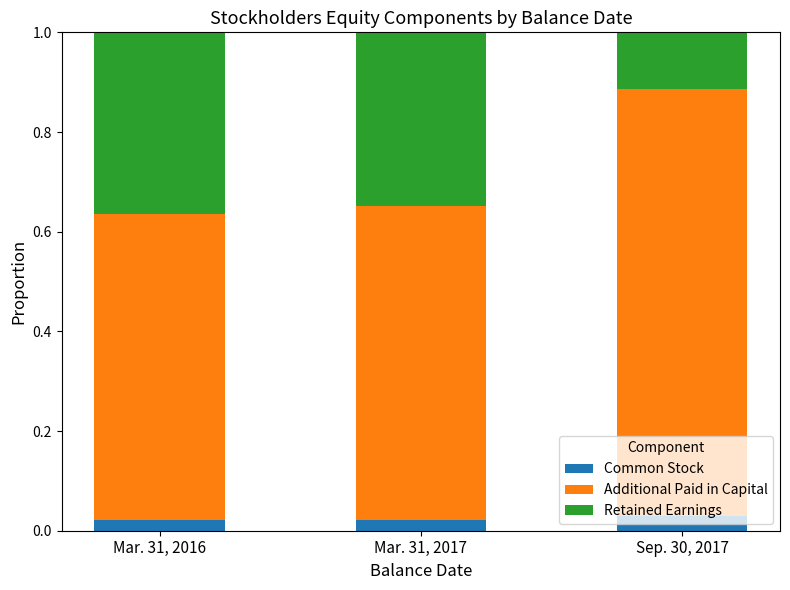

Count the Common Stock values in the range 0 to 1.

3